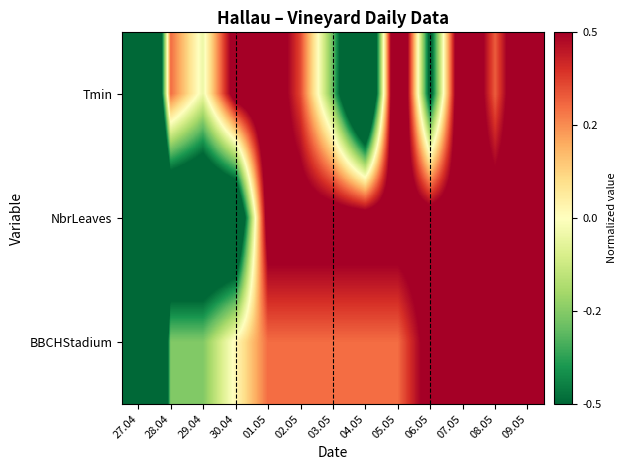

What is the greatest value displayed?

1.0